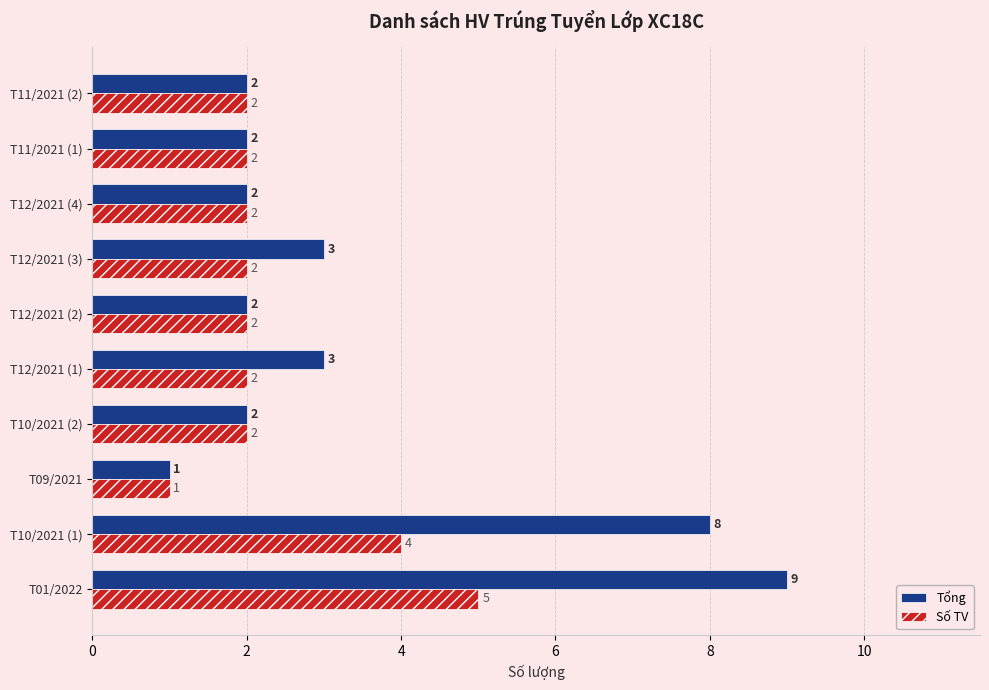

Which series has the largest range (max minus min)?

Tổng